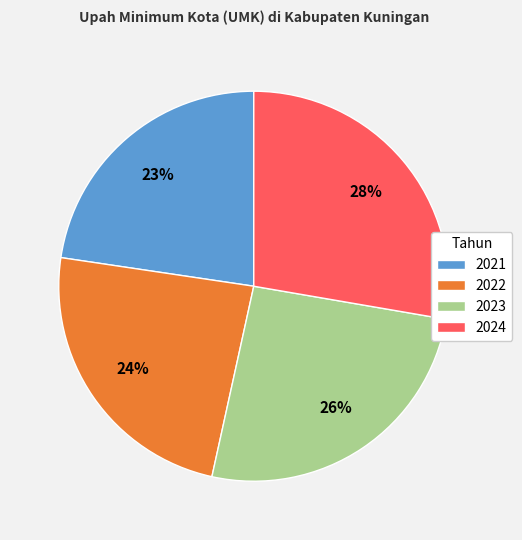

Count the number of slices in the pie.

4